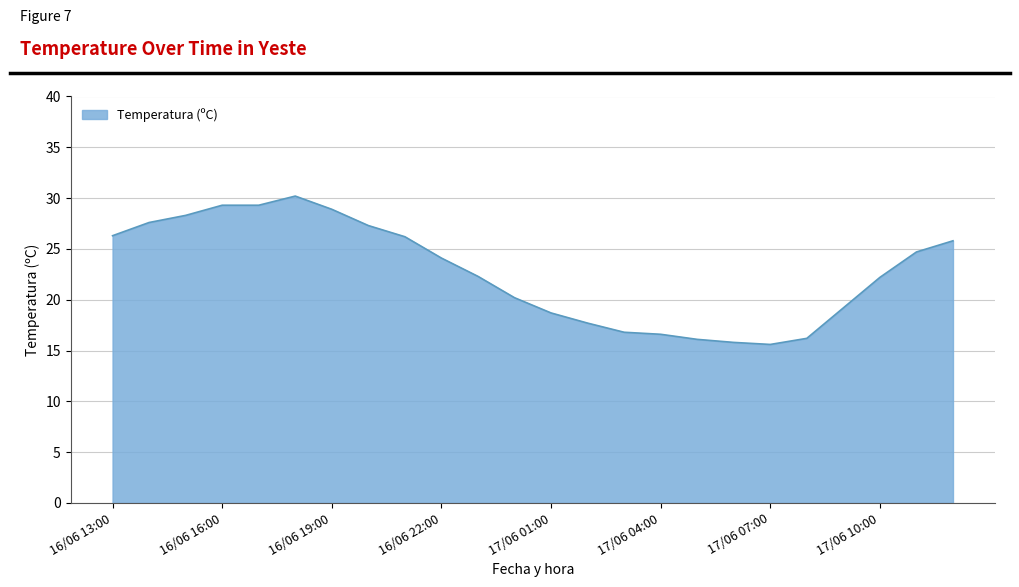

What is the difference between the maximum and minimum values?

14.6